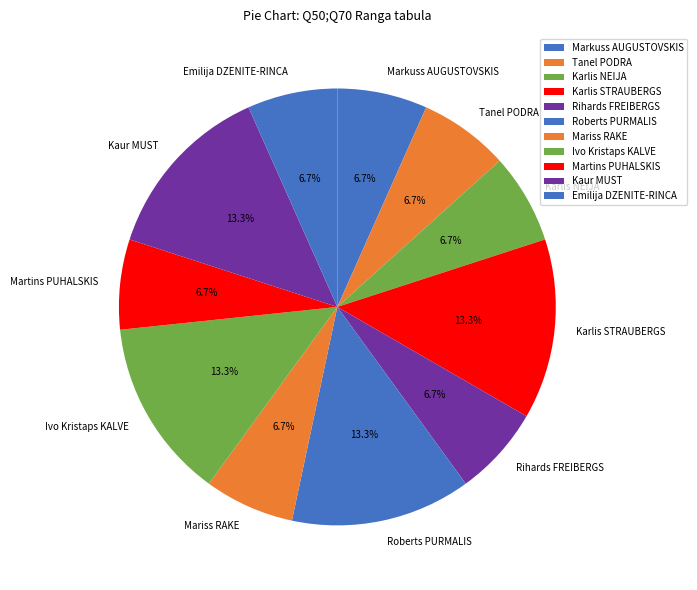

What percentage is NOT represented by Emilija DZENITE-RINCA?

93.3%